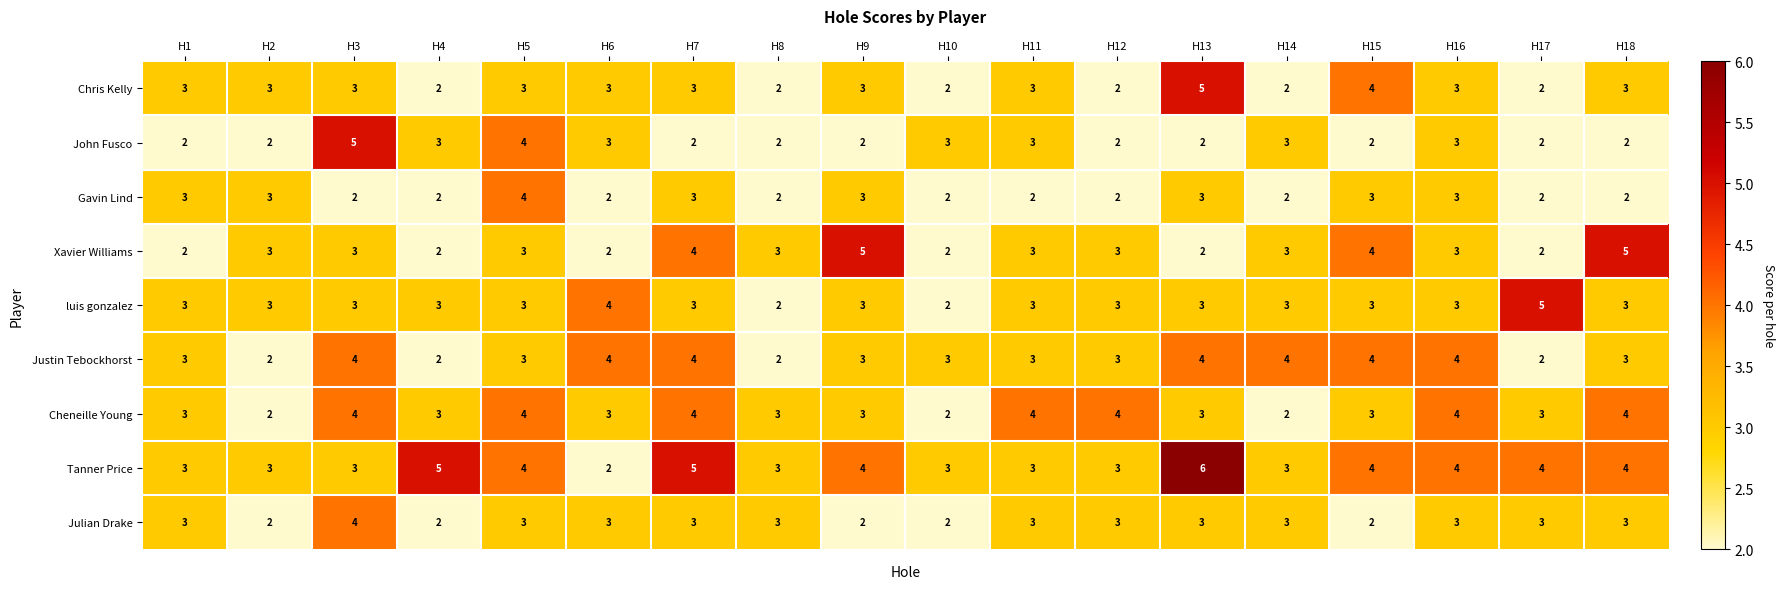

What is the spread (max minus min) of values at H1?

1